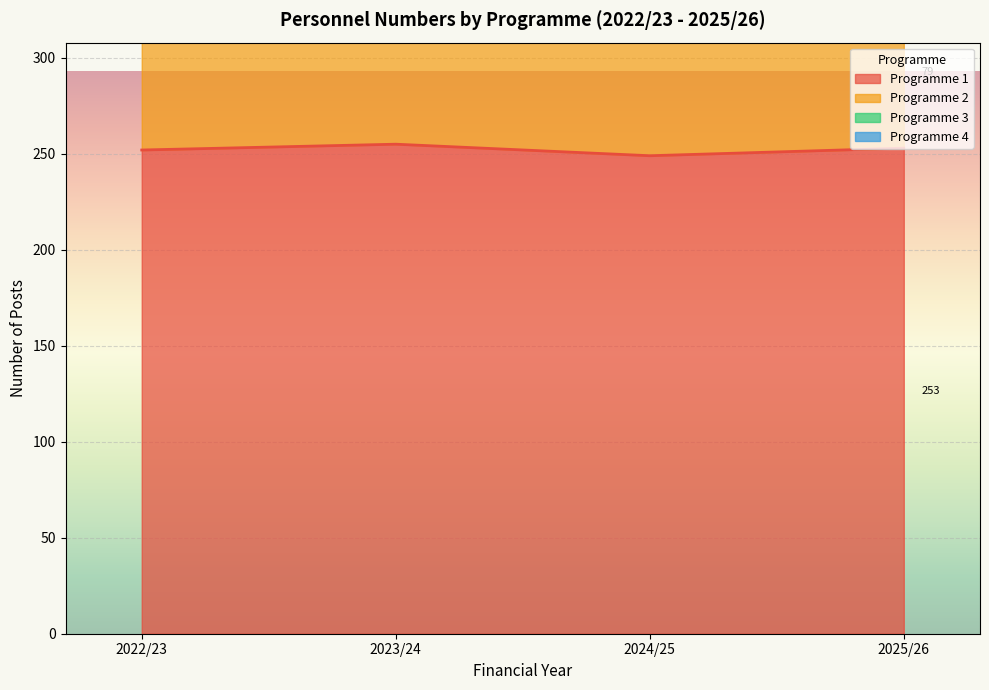

What is the approximate value of Programme 1 at 2024/25?

249.0